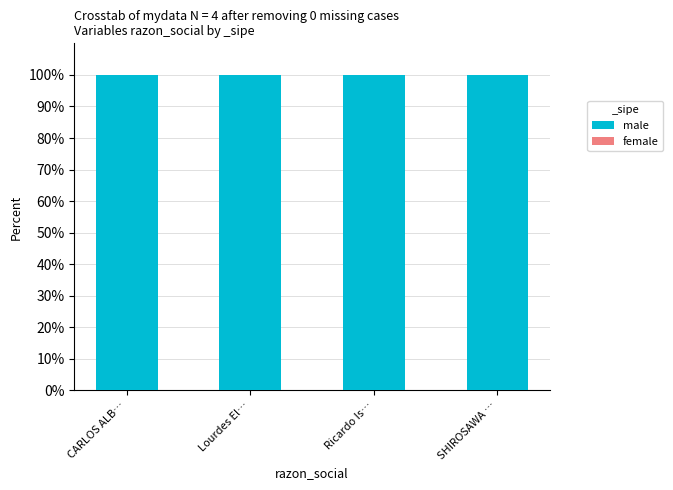

What are all the series names shown in the legend?

male, female